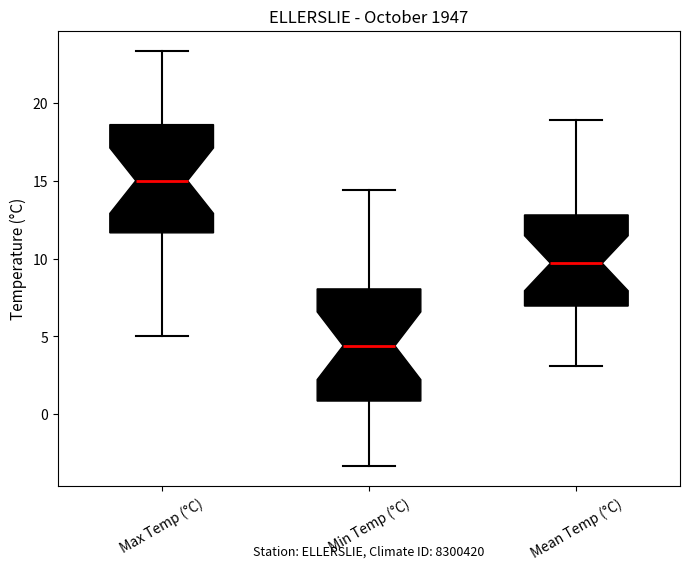

Reading left to right, read every box against the y-axis: the position of its median line, the range the box covers, and the ends of its whiskers. The values are not printed on the chart, so give them approximately, as read against the axis.

Max Temp (°C): median 15.0, box 11.5 to 18.5, whiskers 5.0 to 23.5
Min Temp (°C): median 4.5, box 1.0 to 8.0, whiskers -3.5 to 14.5
Mean Temp (°C): median 9.5, box 7.0 to 13.0, whiskers 3.0 to 19.0